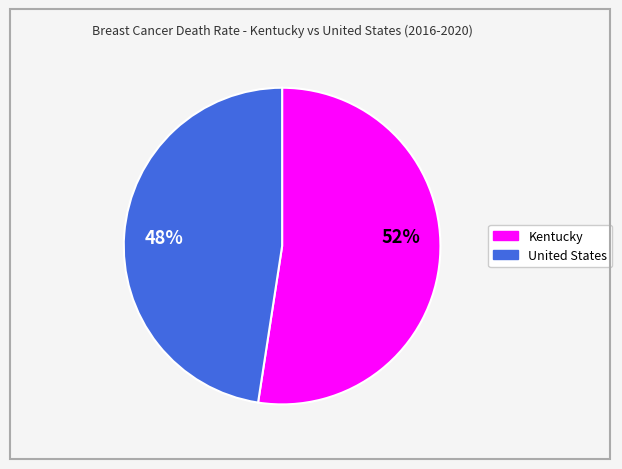

Which category has the smallest portion of the pie?

United States